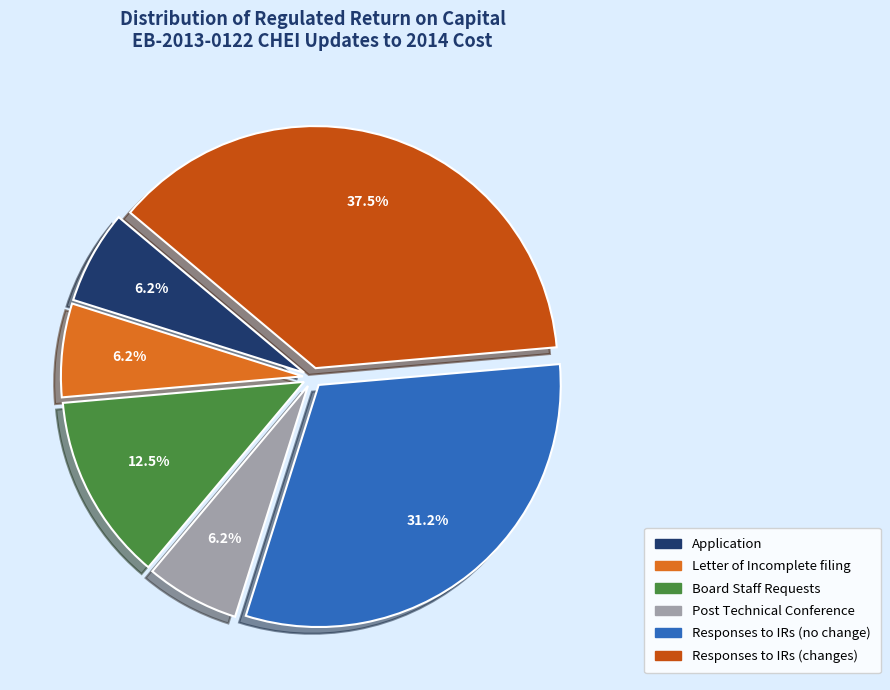

Is there a majority slice in this chart?

No